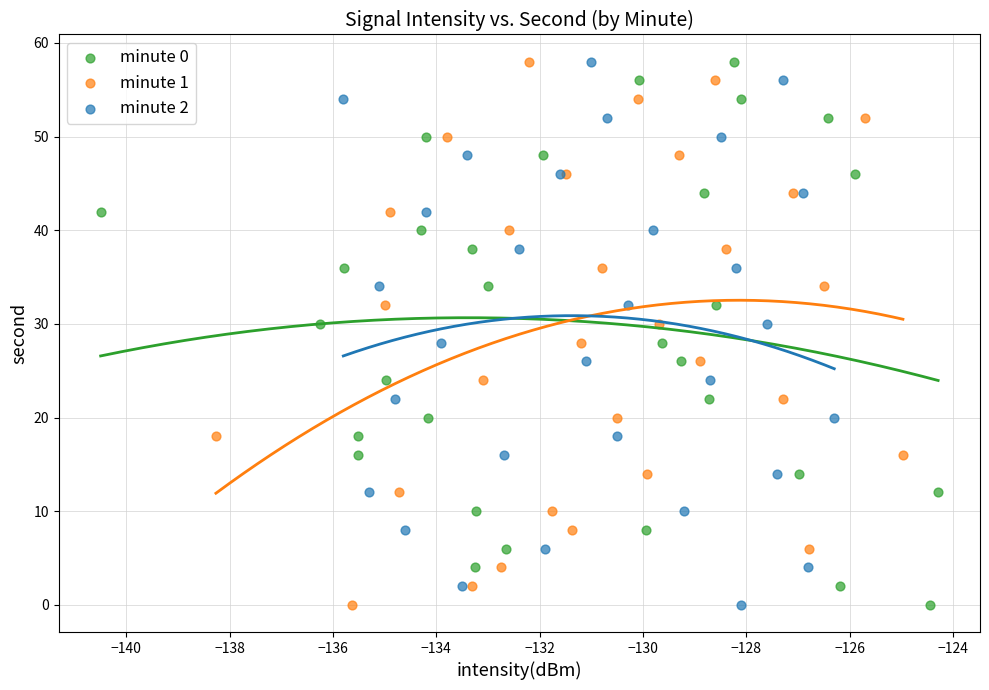

What are all the series names shown in the legend?

minute 0, minute 1, minute 2